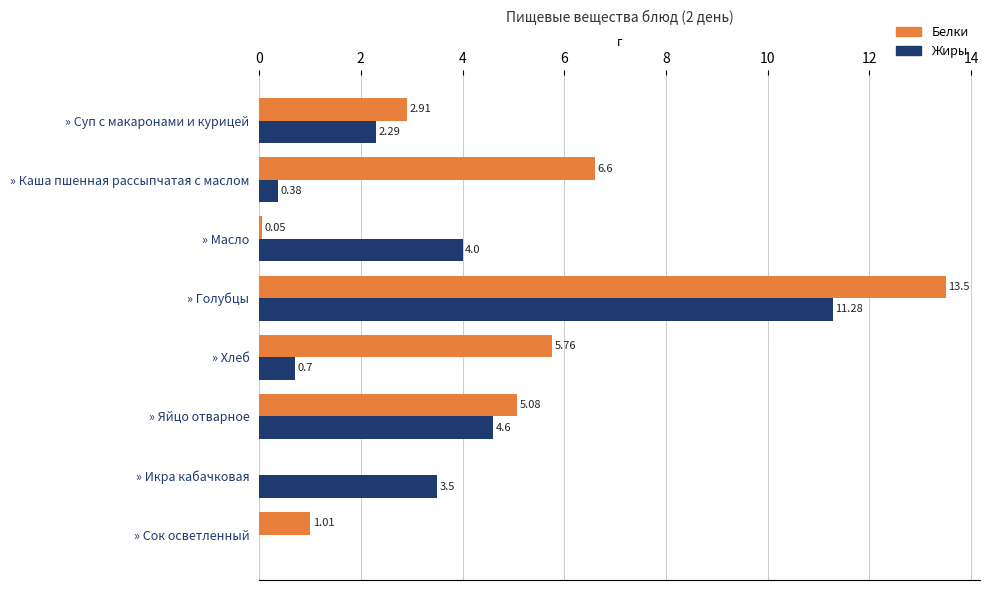

Is the value of Жиры at » Голубцы greater than the value of Белки at » Суп с макаронами и курицей?

Yes